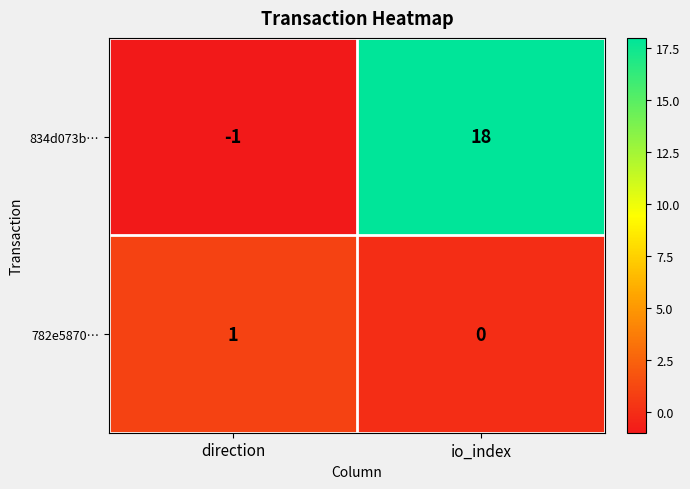

Count the number of data series in this chart.

2